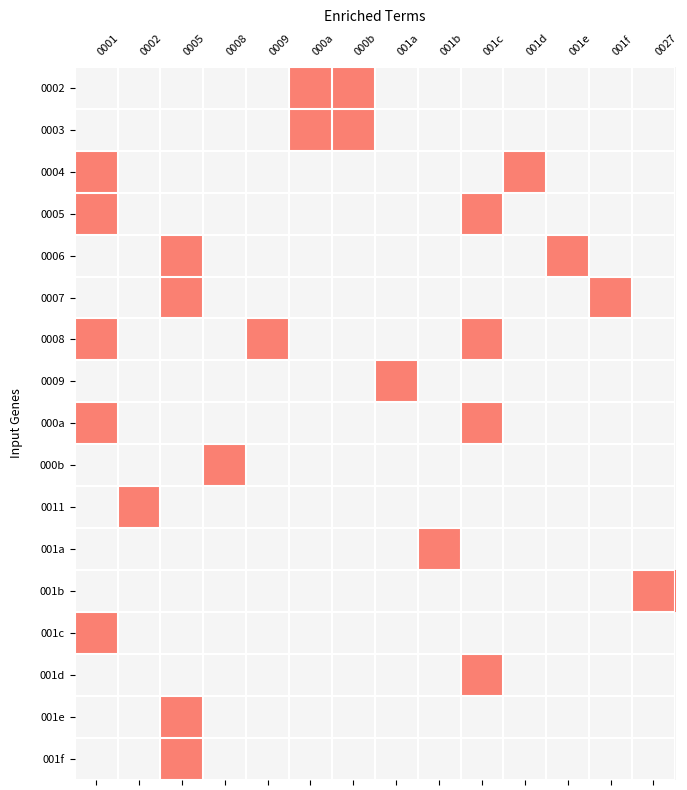

What is the total value across all series at 001c?

4